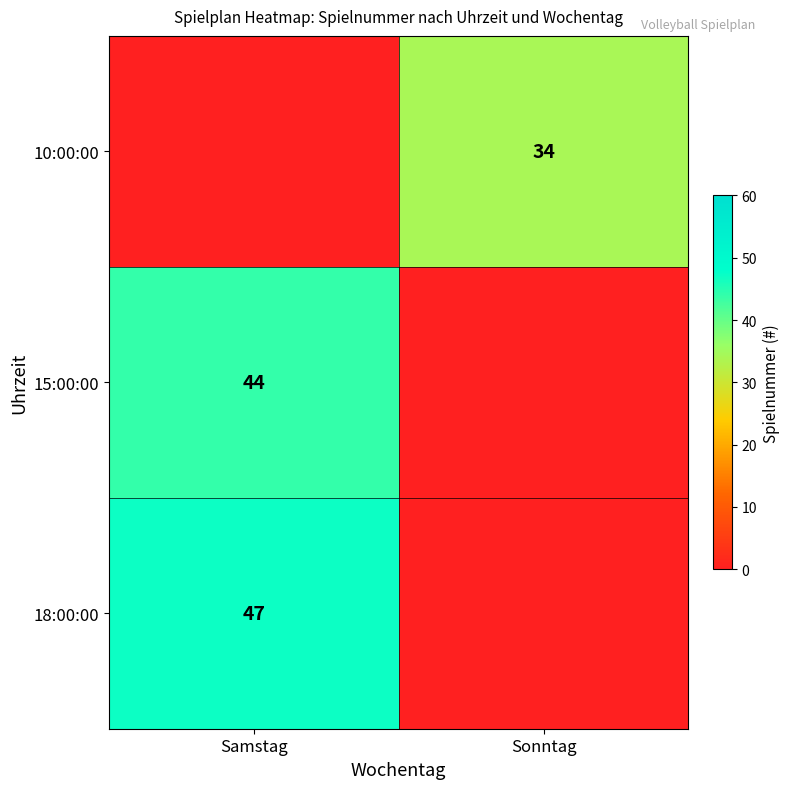

Is it true that 18:00:00 equals 66 at Samstag?

False